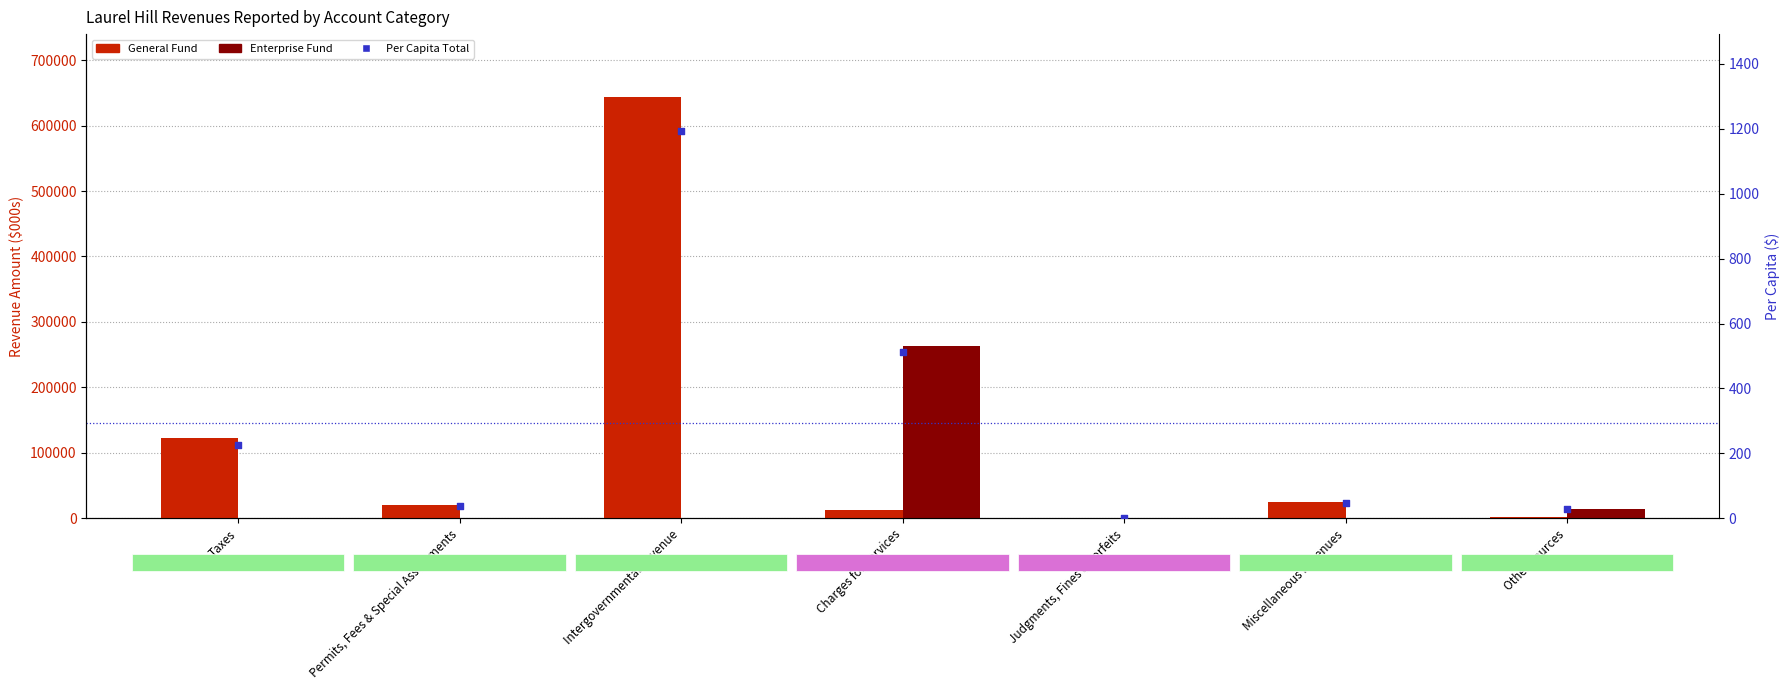

At which category is the sum across all series the highest?

Intergovernmental Revenue